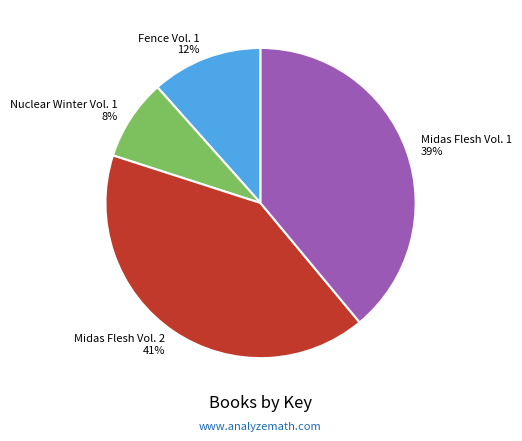

Which category has the smallest portion of the pie?

Nuclear Winter Vol. 1